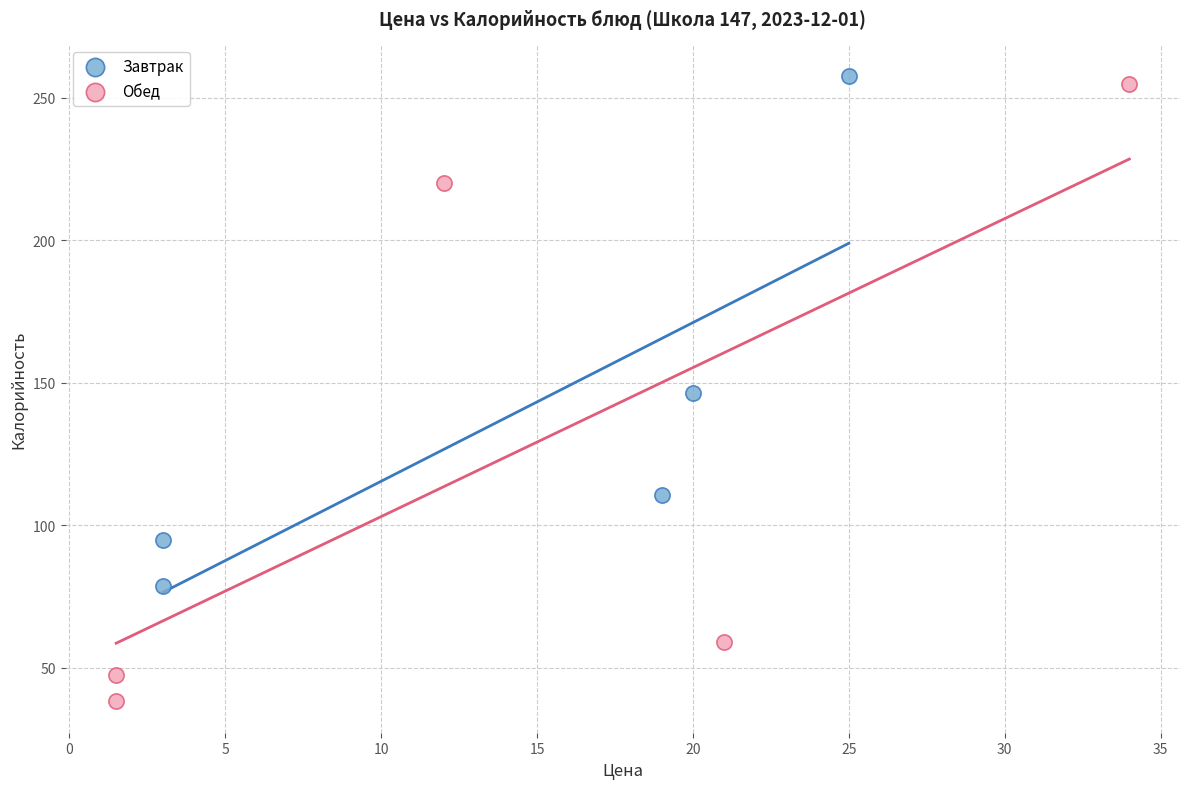

Which series contains the lowest Y value?

Обед